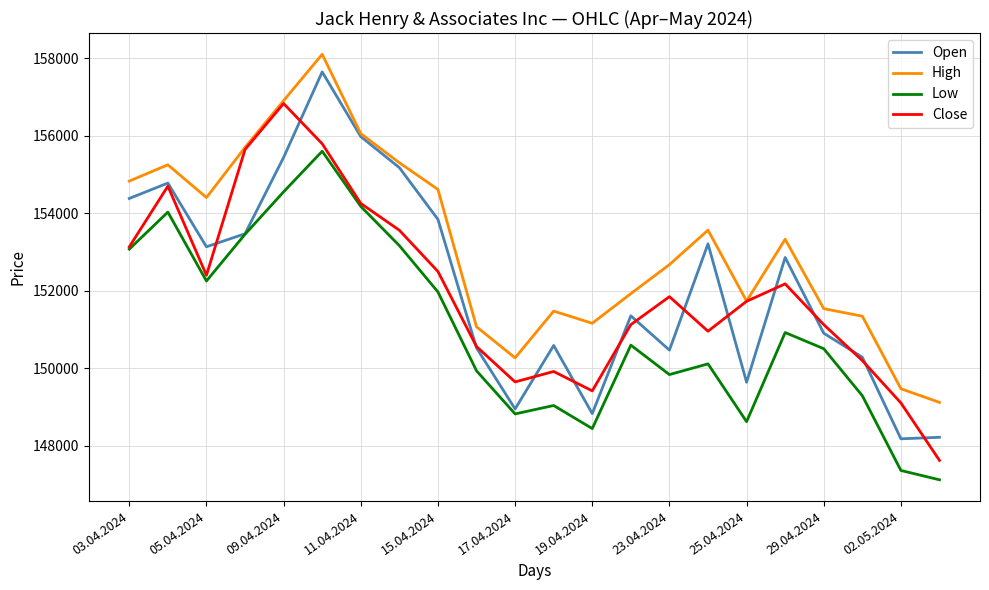

What is the minimum value shown in the chart?

147128